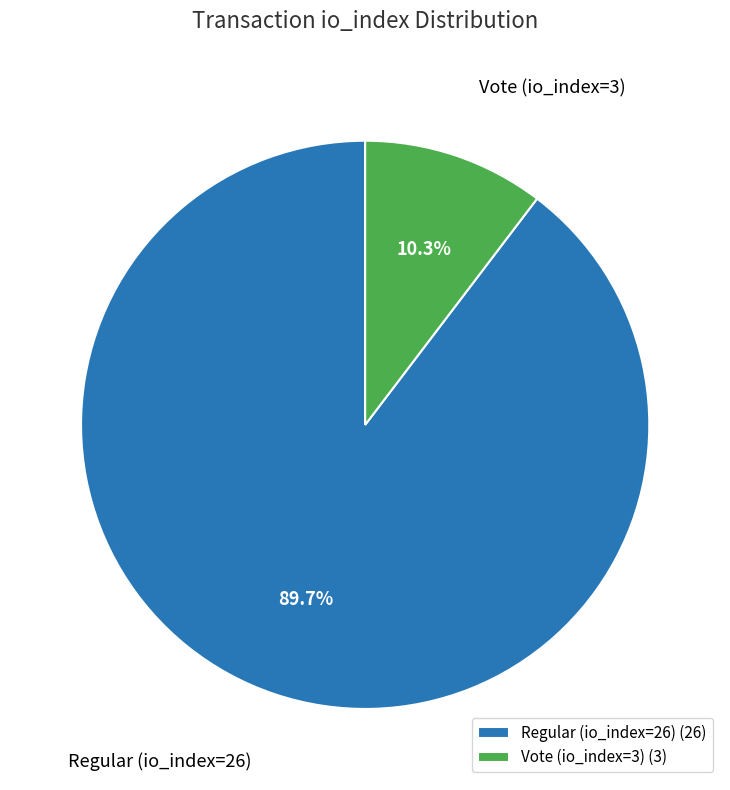

To the nearest percent, what percentage of the pie is Vote (io_index=3)?

10%